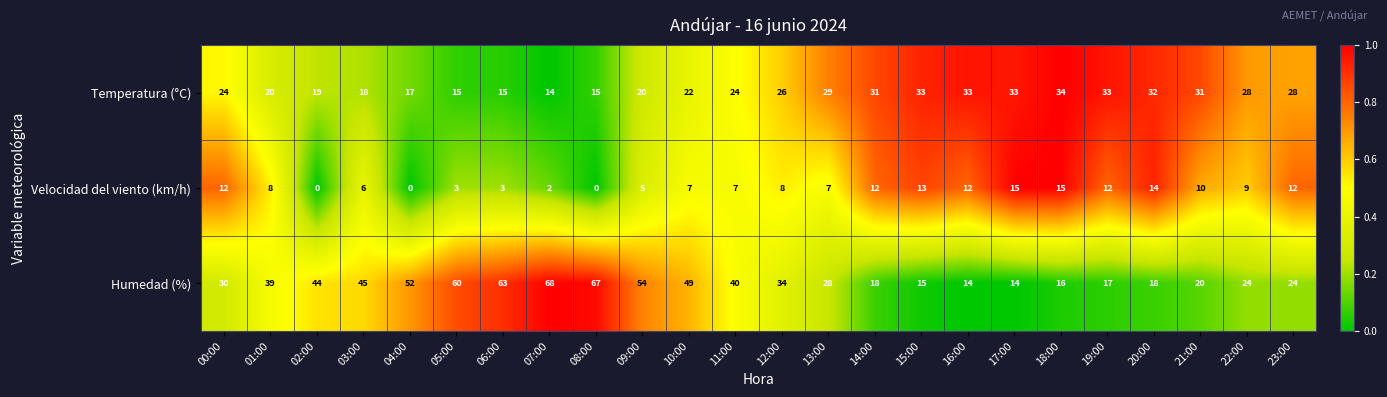

What is the maximum value shown in the chart?

68